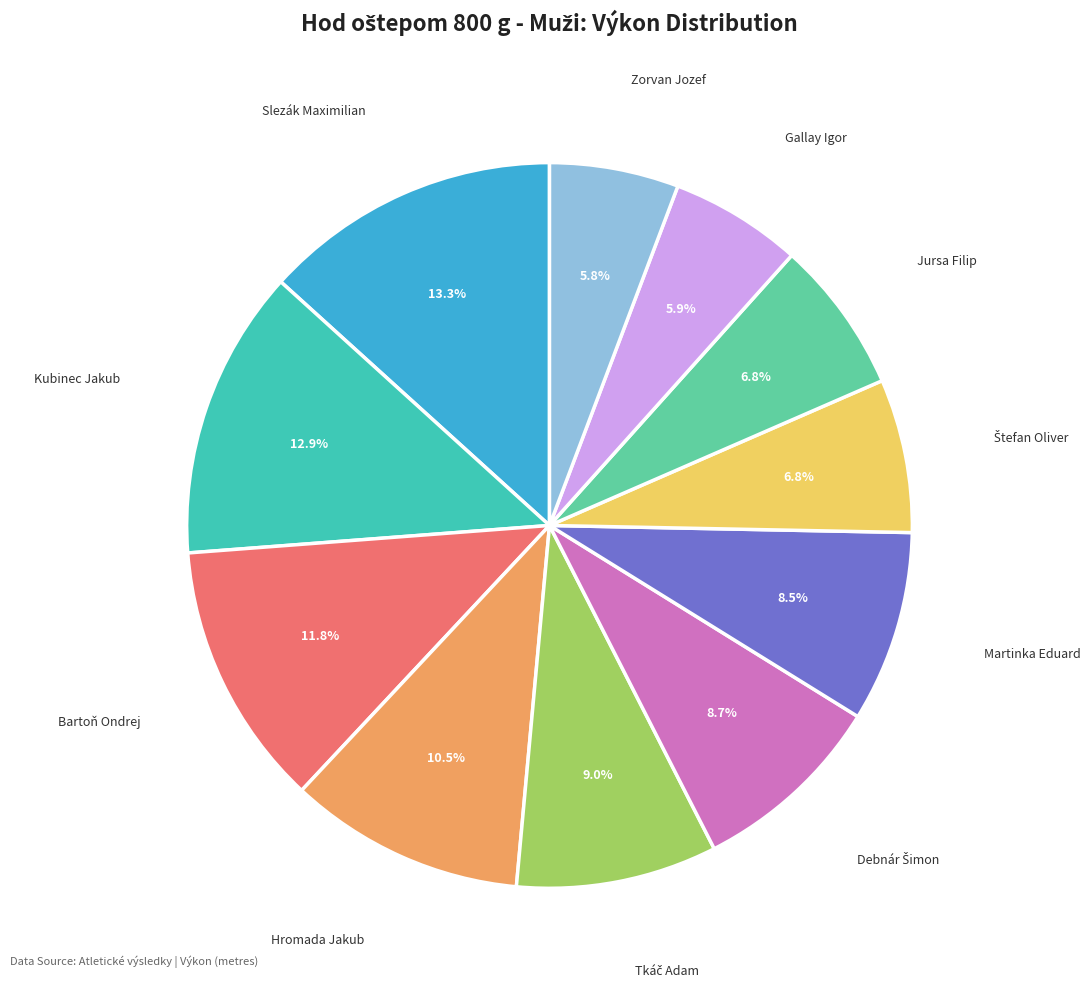

Is there any slice that represents more than half of the pie?

No